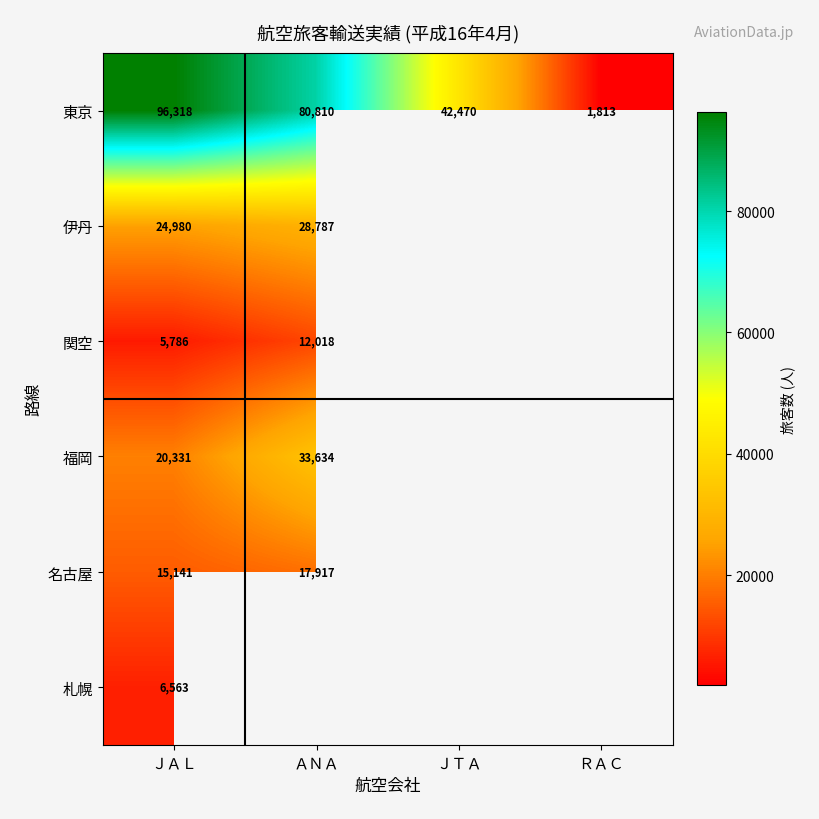

Which category has the highest value across all series?

ＪＡＬ